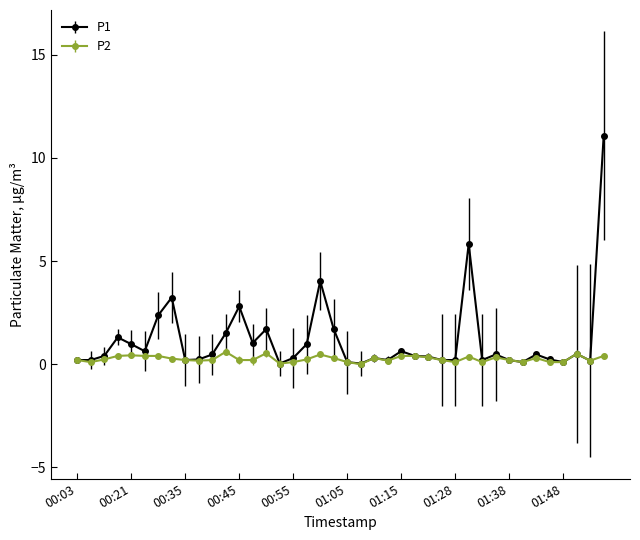

How many distinct data groups are displayed?

2